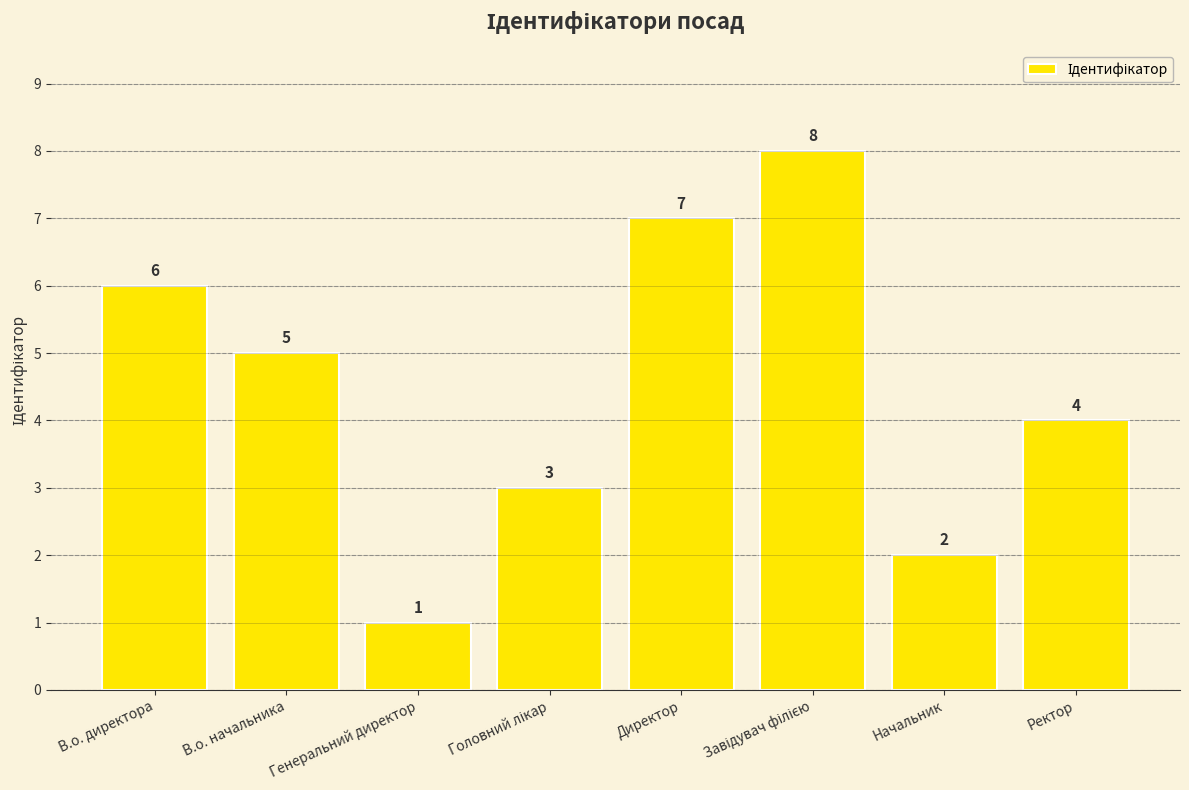

Is it true that the value at Начальник is 1?

False